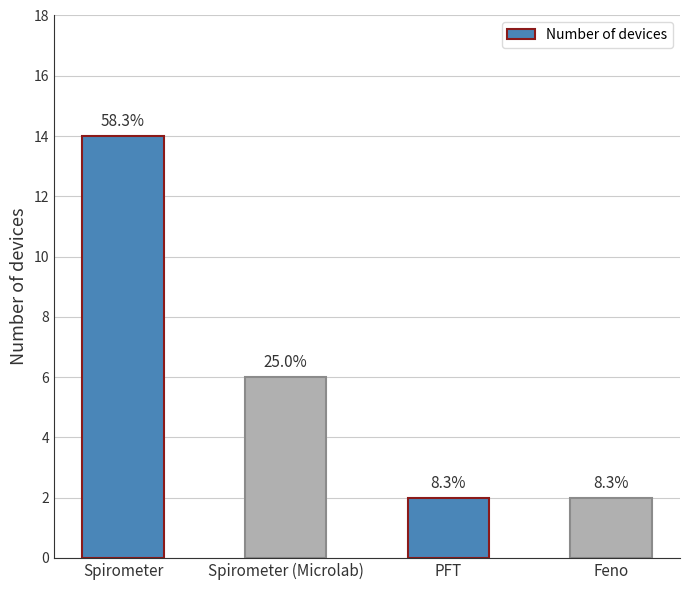

Does the chart contain any negative values?

No